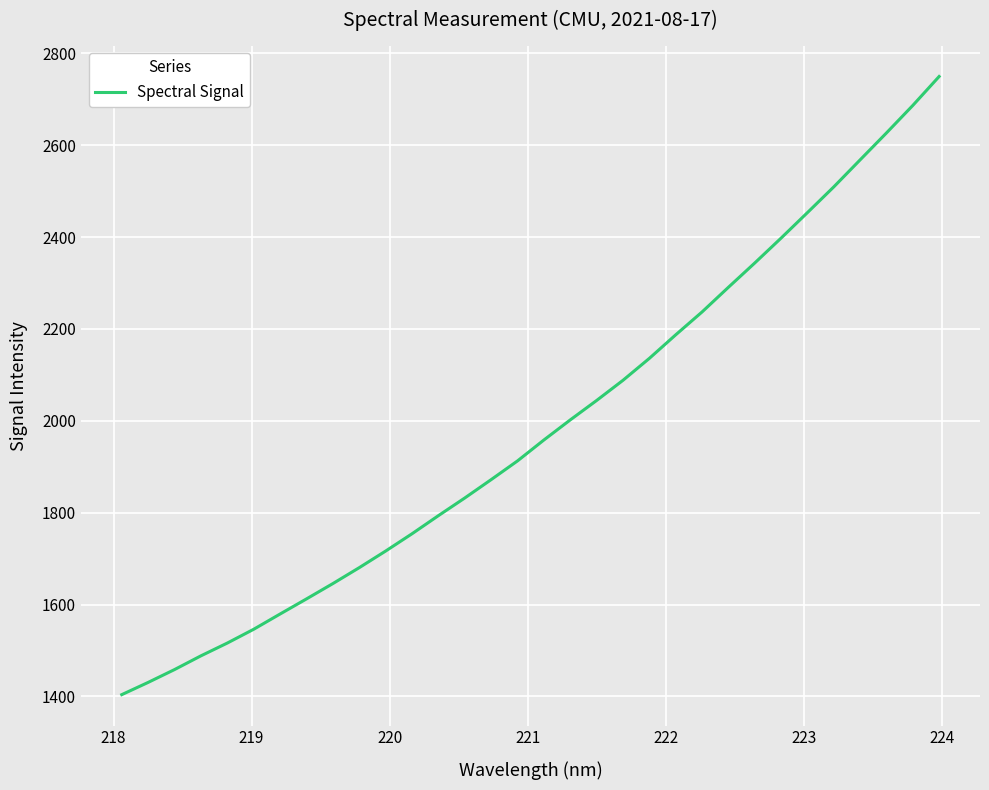

What is the smallest value displayed?

1403.8